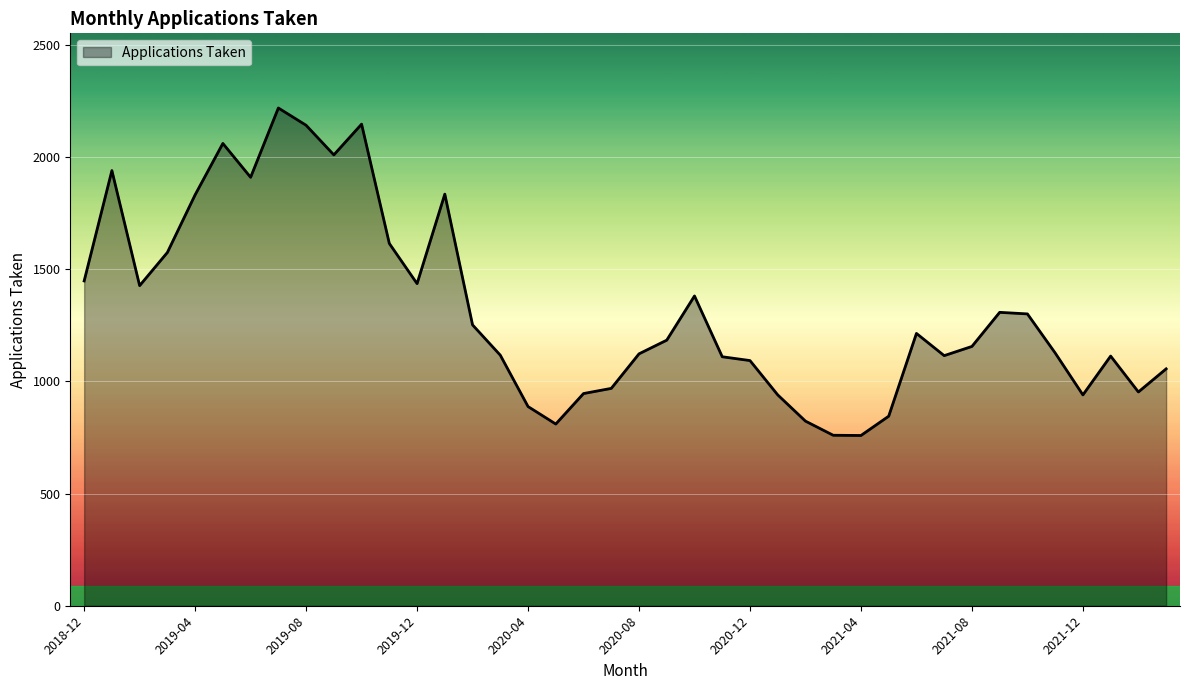

What is the maximum value shown in the chart?

2219